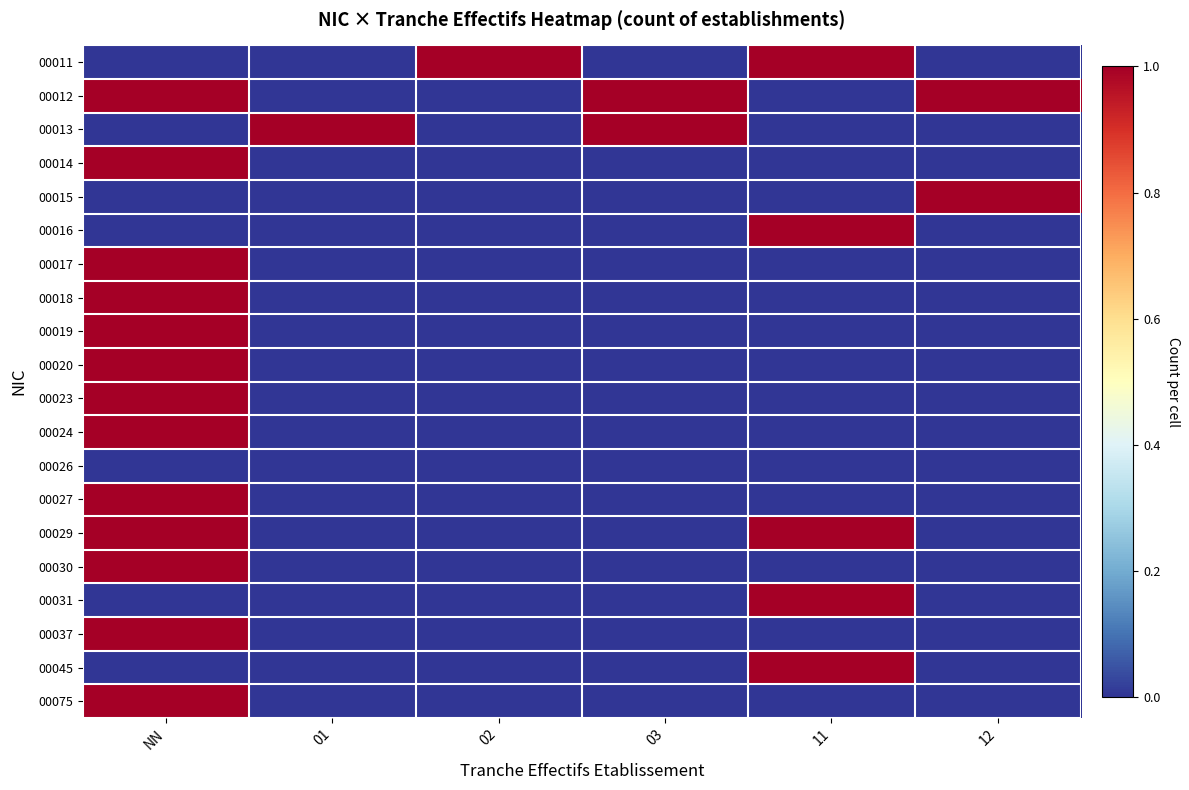

Reading left to right, extract all data points from this chart.

00011: NN=0	01=0	02=1	03=0	11=1	12=0
00012: NN=1	01=0	02=0	03=1	11=0	12=1
00013: NN=0	01=1	02=0	03=1	11=0	12=0
00014: NN=1	01=0	02=0	03=0	11=0	12=0
00015: NN=0	01=0	02=0	03=0	11=0	12=1
00016: NN=0	01=0	02=0	03=0	11=1	12=0
00017: NN=1	01=0	02=0	03=0	11=0	12=0
00018: NN=1	01=0	02=0	03=0	11=0	12=0
00019: NN=1	01=0	02=0	03=0	11=0	12=0
00020: NN=1	01=0	02=0	03=0	11=0	12=0
00023: NN=1	01=0	02=0	03=0	11=0	12=0
00024: NN=1	01=0	02=0	03=0	11=0	12=0
00026: NN=0	01=0	02=0	03=0	11=0	12=0
00027: NN=1	01=0	02=0	03=0	11=0	12=0
00029: NN=1	01=0	02=0	03=0	11=1	12=0
00030: NN=1	01=0	02=0	03=0	11=0	12=0
00031: NN=0	01=0	02=0	03=0	11=1	12=0
00037: NN=1	01=0	02=0	03=0	11=0	12=0
00045: NN=0	01=0	02=0	03=0	11=1	12=0
00075: NN=1	01=0	02=0	03=0	11=0	12=0